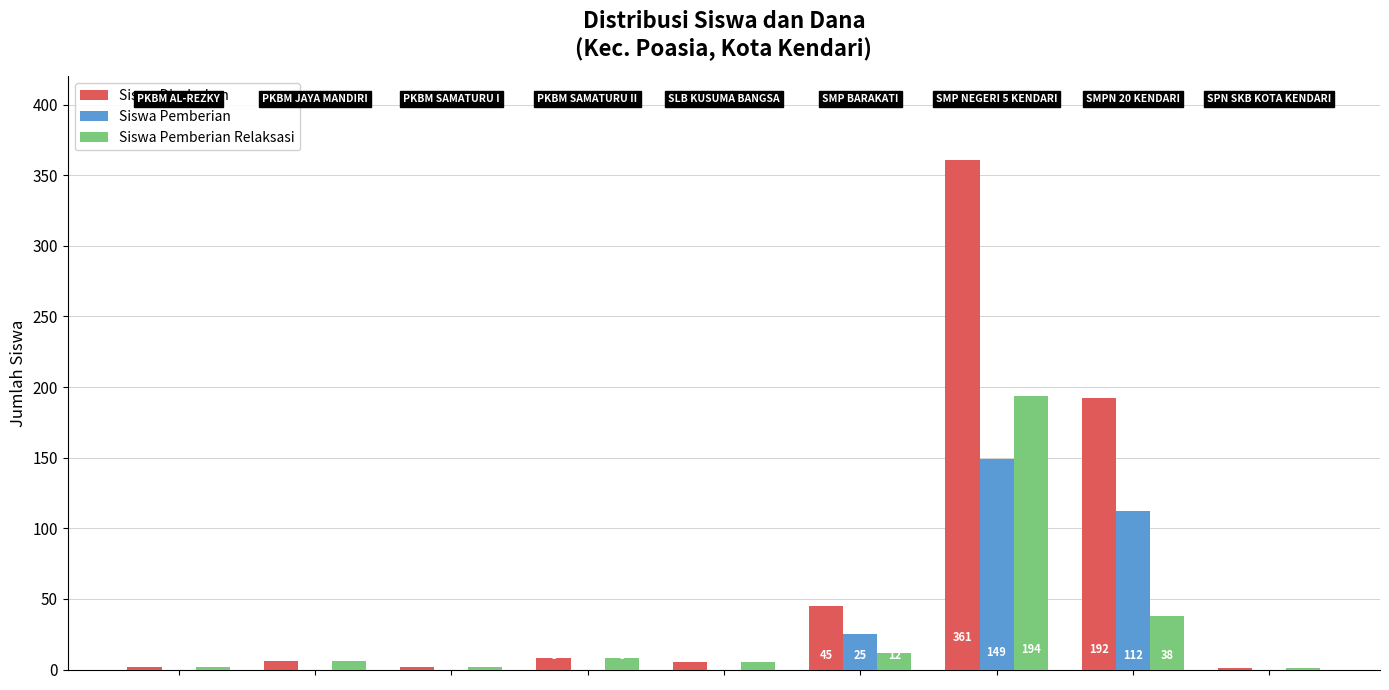

Which series has the largest total across all categories?

Siswa Disalurkan